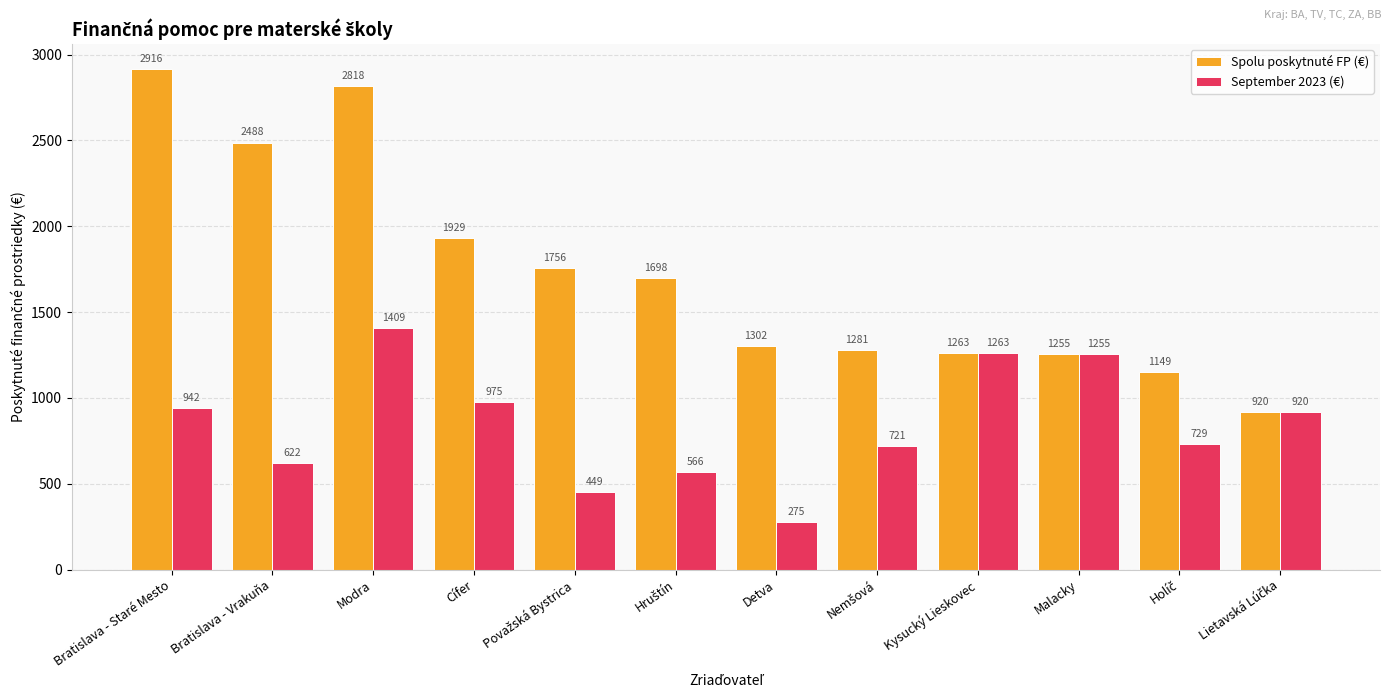

What is the sum of all September 2023 (€) values?

10126